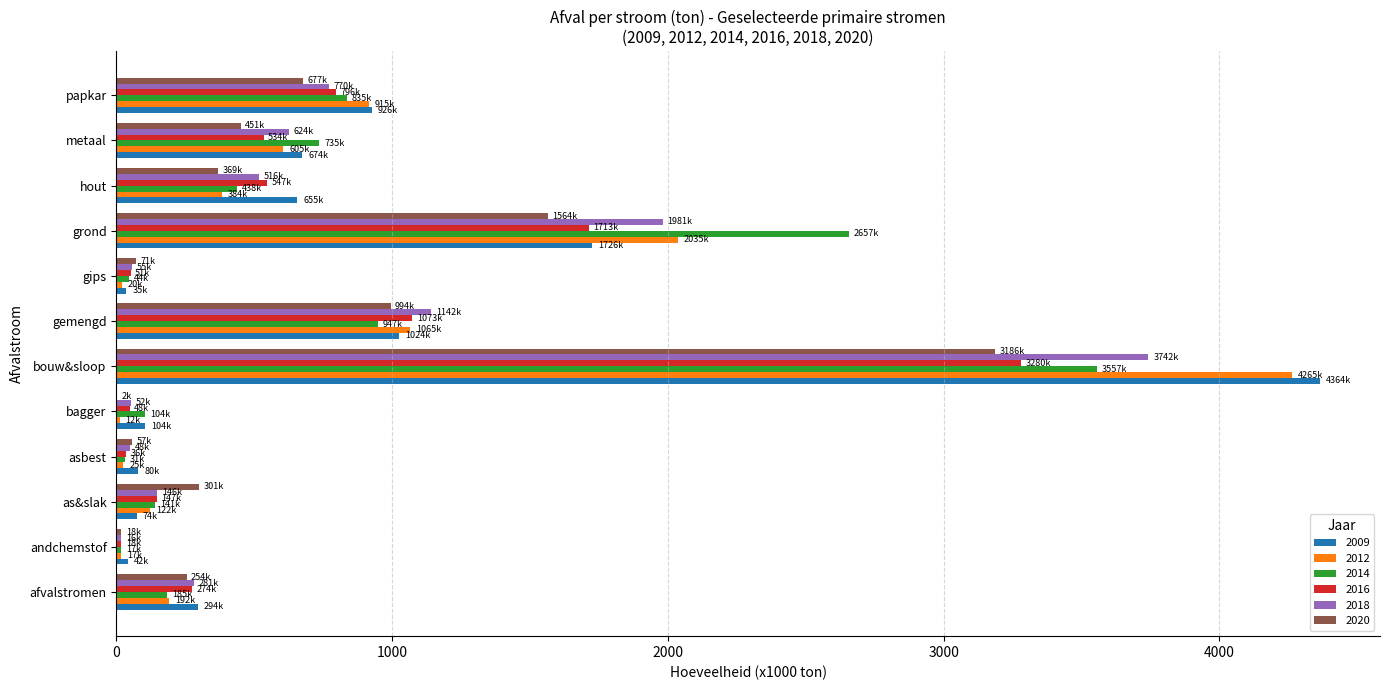

True or false: 2016 has a value of 104.5 at afvalstromen.

False